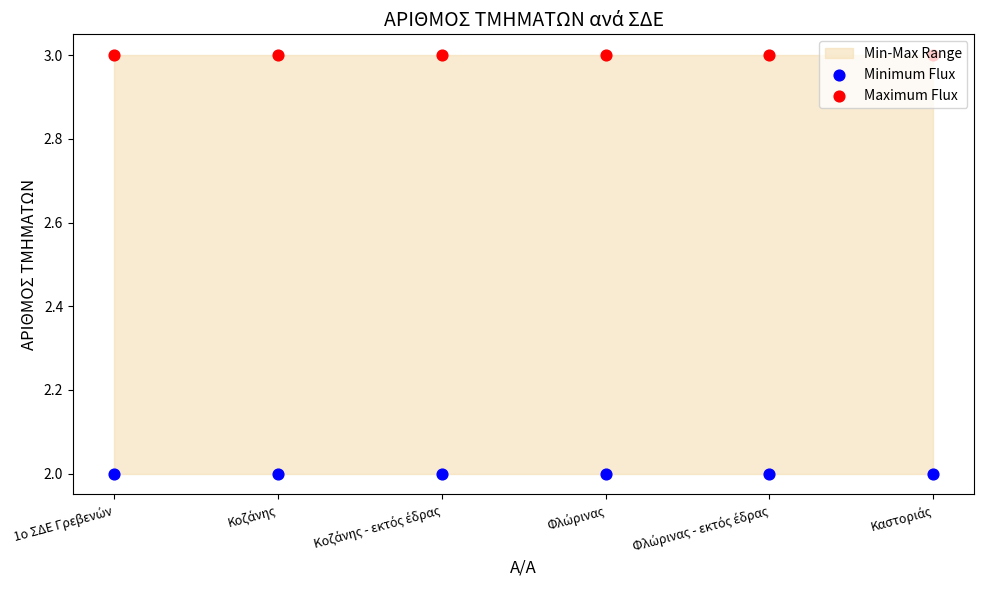

At which category is the sum across all series the highest?

1ο ΣΔΕ Γρεβενών